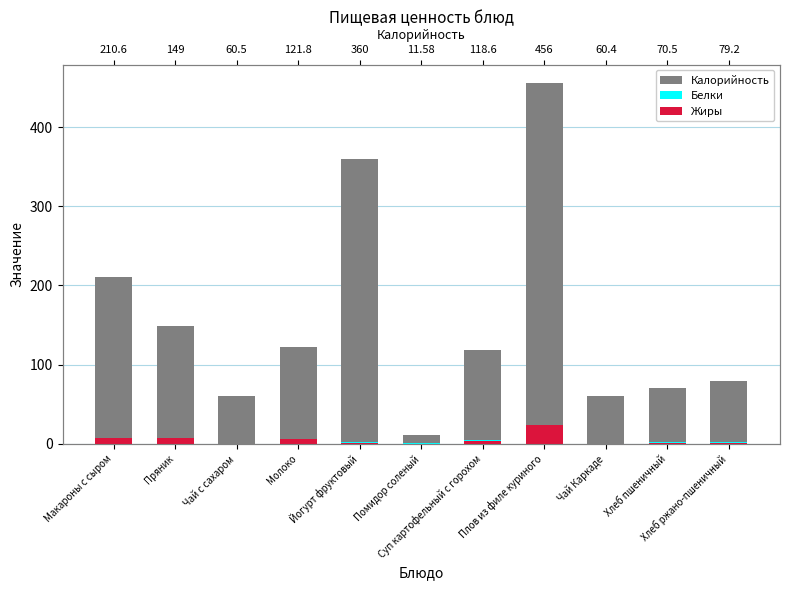

Which series changed the most between Макароны с сыром and Суп картофельный с горохом?

Калорийность